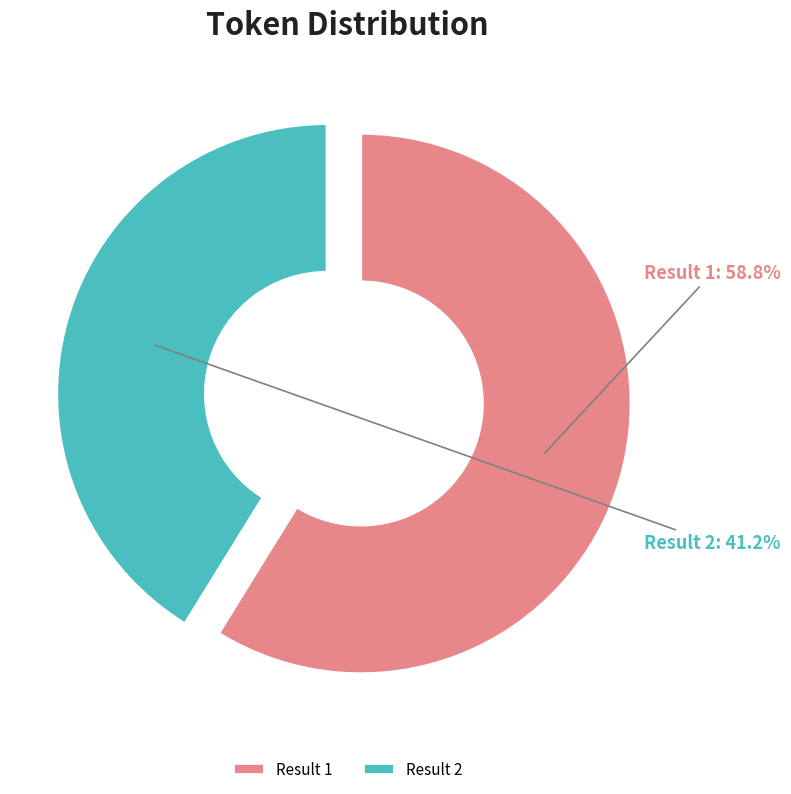

Which slice is the largest?

Result 1